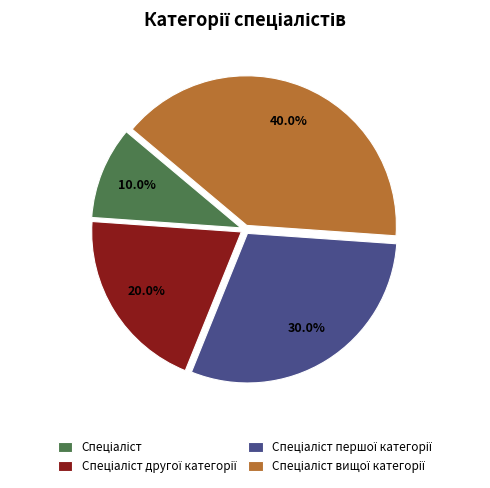

Is there any slice that represents more than half of the pie?

No